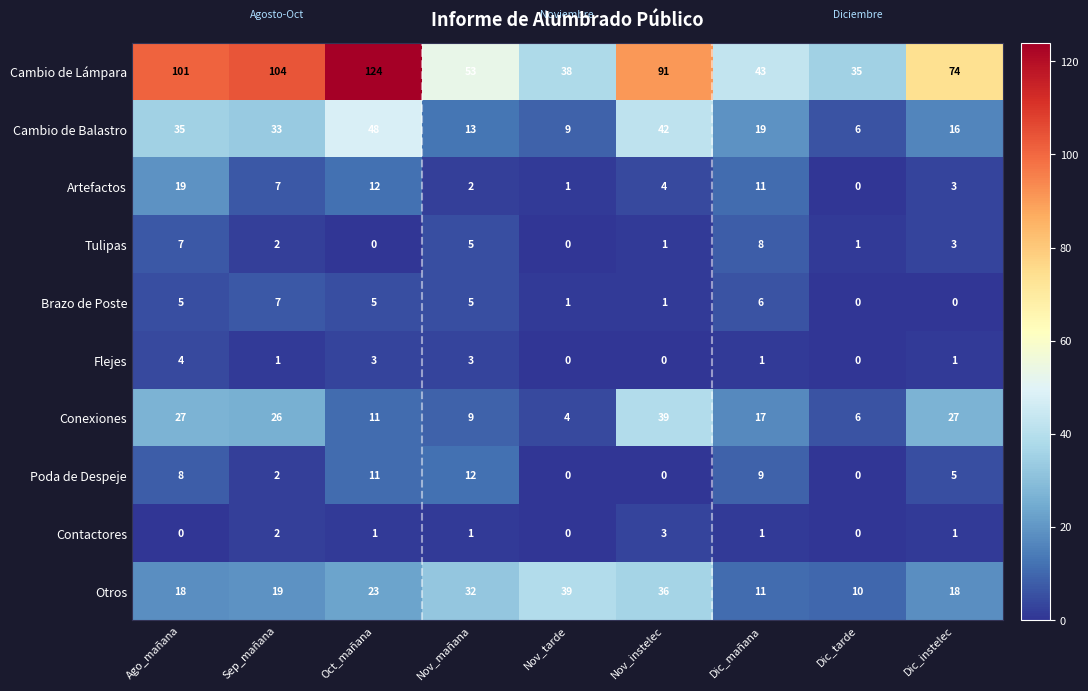

The value of Otros at Nov_instelec is 14. True or false?

False